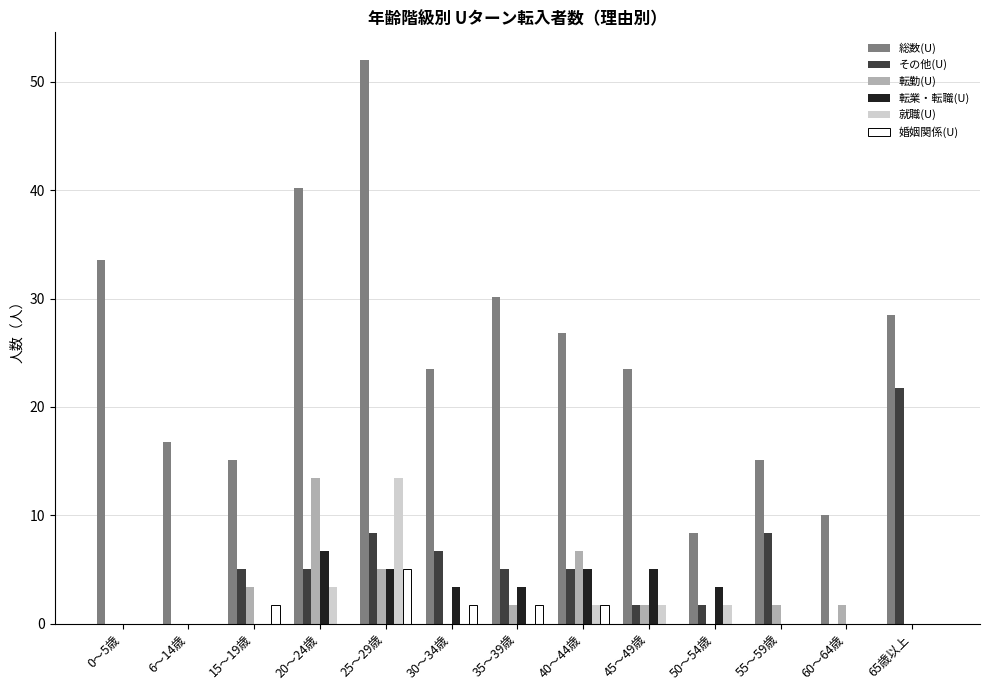

True or false: 就職(U) has a value of 0.0 at 55～59歳.

True